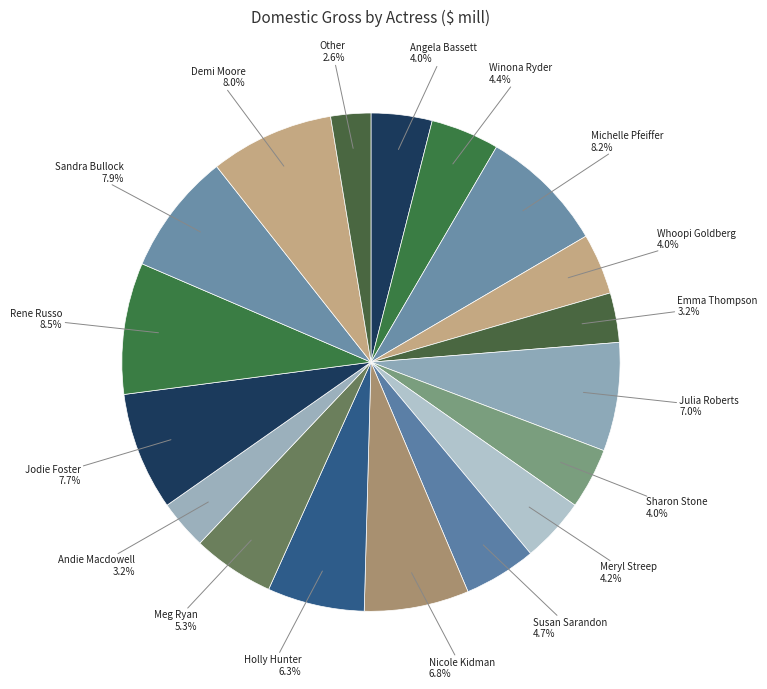

Count the number of slices in the pie.

18